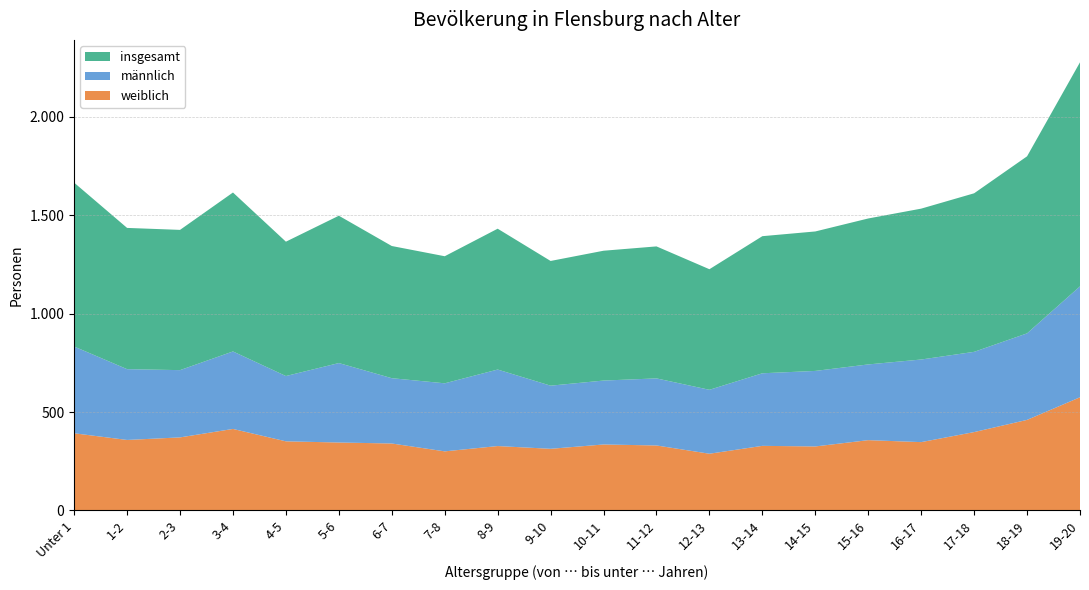

Reading left to right, list all the values displayed in this chart.

insgesamt: 833	718	713	808	683	749	672	646	716	634	660	671	613	697	709	742	767	806	900	1139
männlich: 441	360	342	394	332	404	332	346	389	321	325	341	325	369	384	385	420	408	440	564
weiblich: 392	358	371	414	351	345	340	300	327	313	335	330	288	328	325	357	347	398	460	575